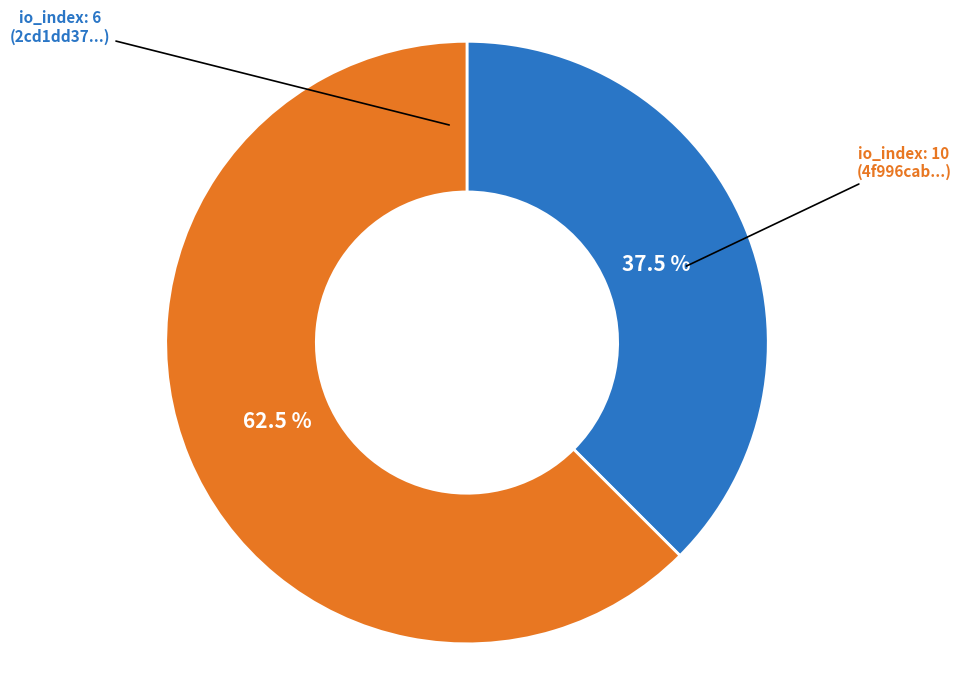

Is there any slice that represents more than half of the pie?

Yes